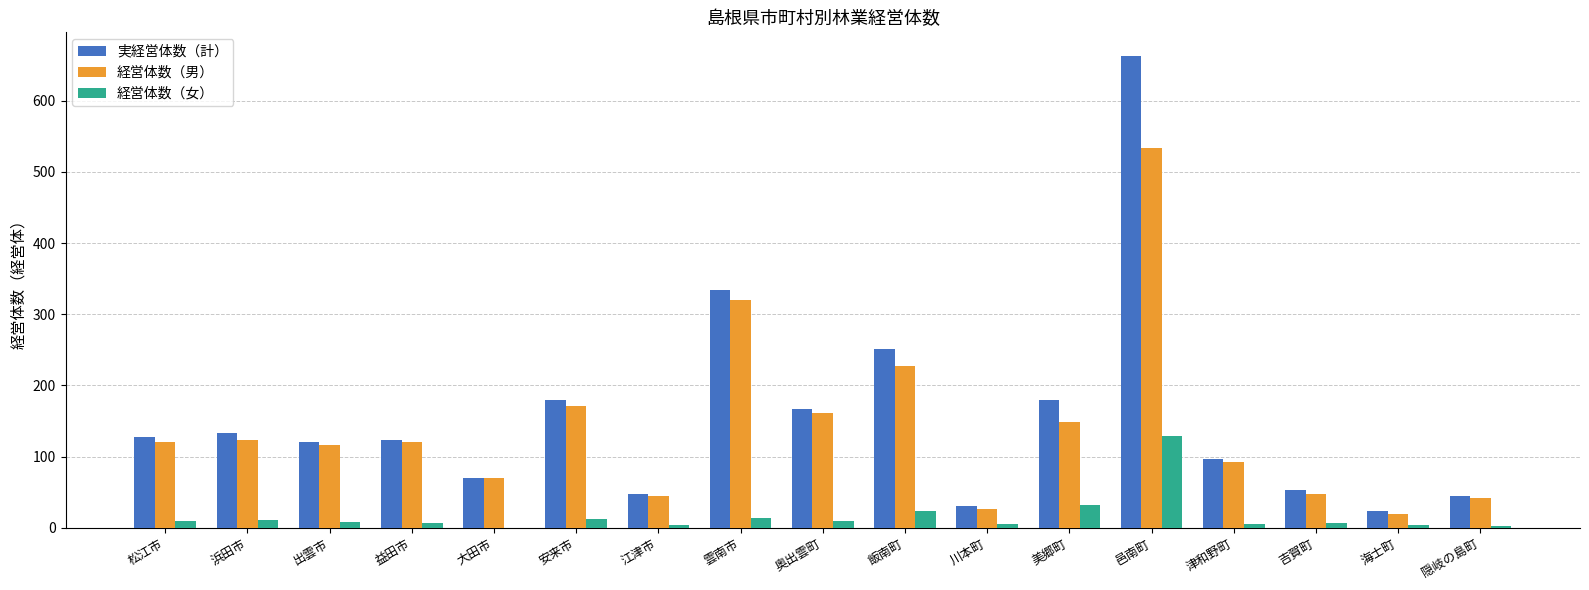

Where is 経営体数（男） nearest to the value 277?

雲南市